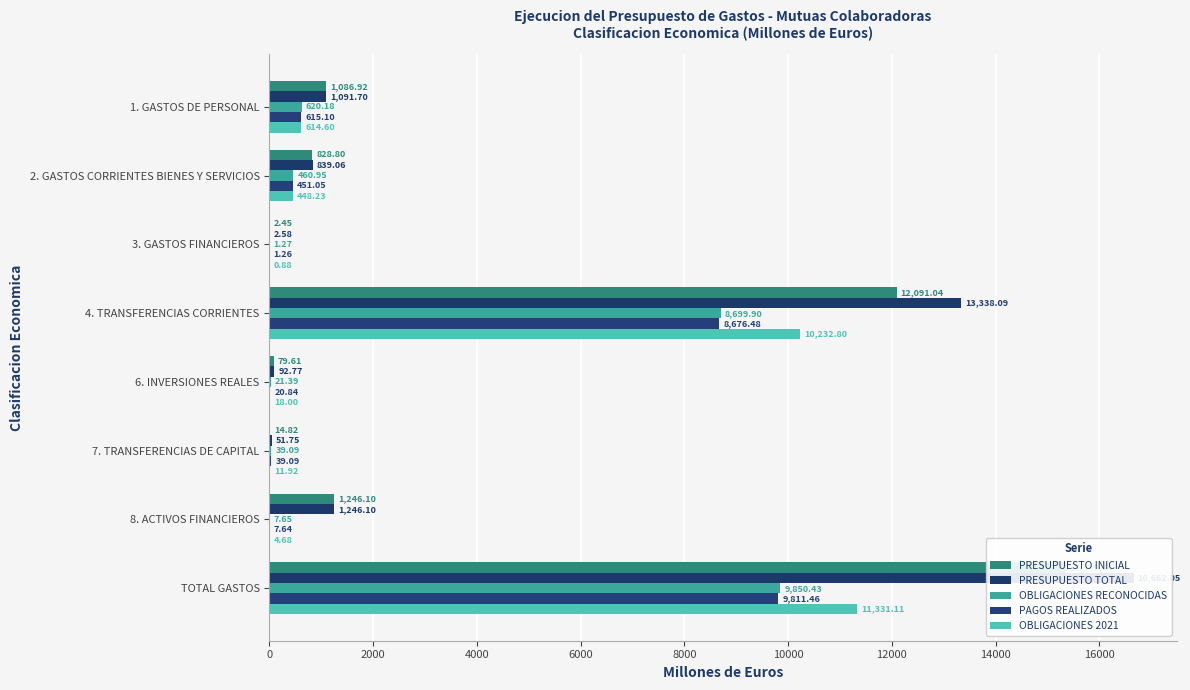

How many categories are shown in the chart?

8